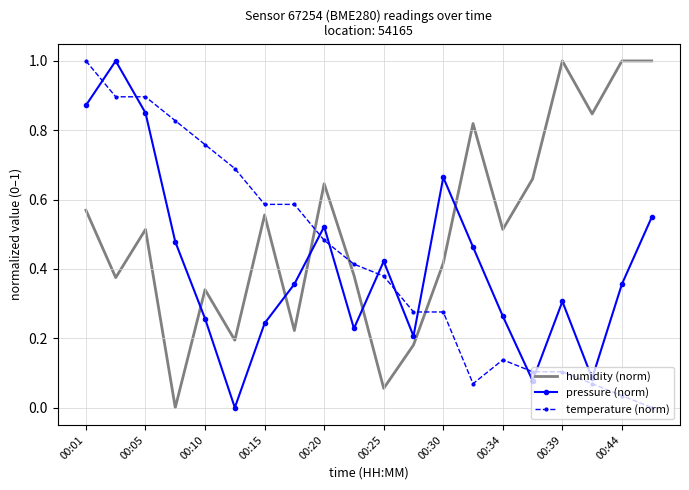

What is the maximum value for humidity (norm)?

1.0